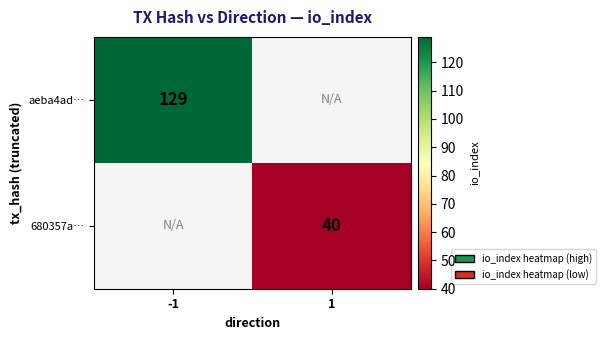

At how many categories does at least one series exceed 97?

1